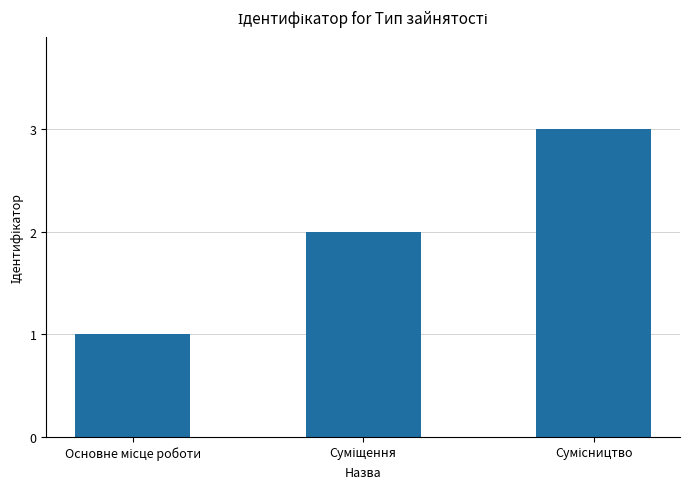

What is the maximum value shown in the chart?

3